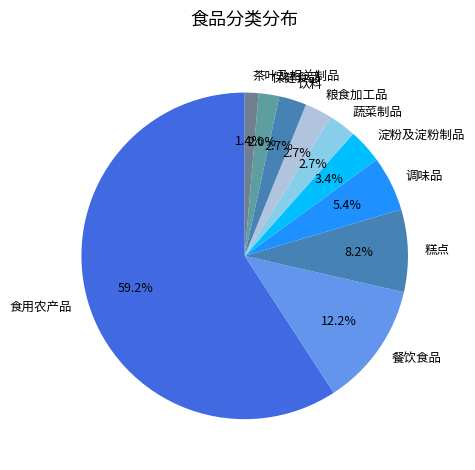

Which has a higher value, 茶叶及相关制品 or 糕点?

糕点